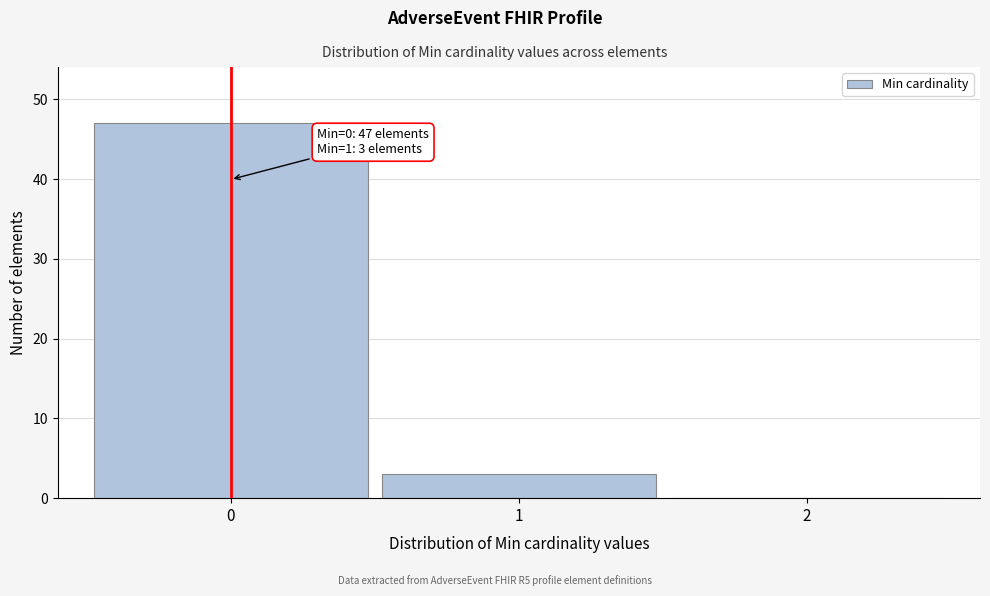

Reading left to right, extract all data points from this chart.

0=47	1=3	2=0